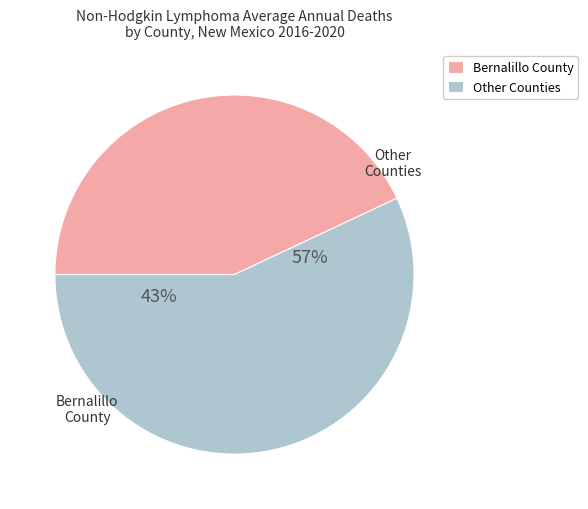

Does McKinley County represent more than half of the total?

No